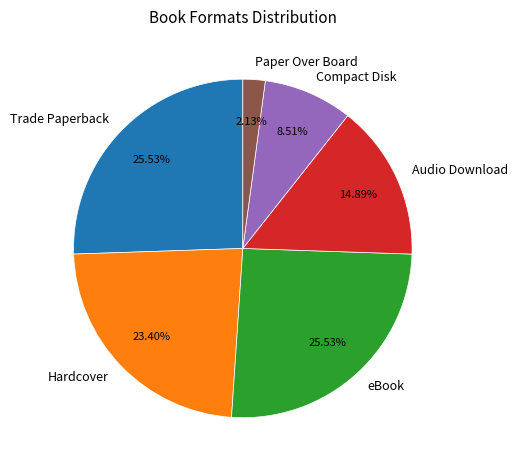

What percentage do Trade Paperback and Compact Disk together represent?

34.0%